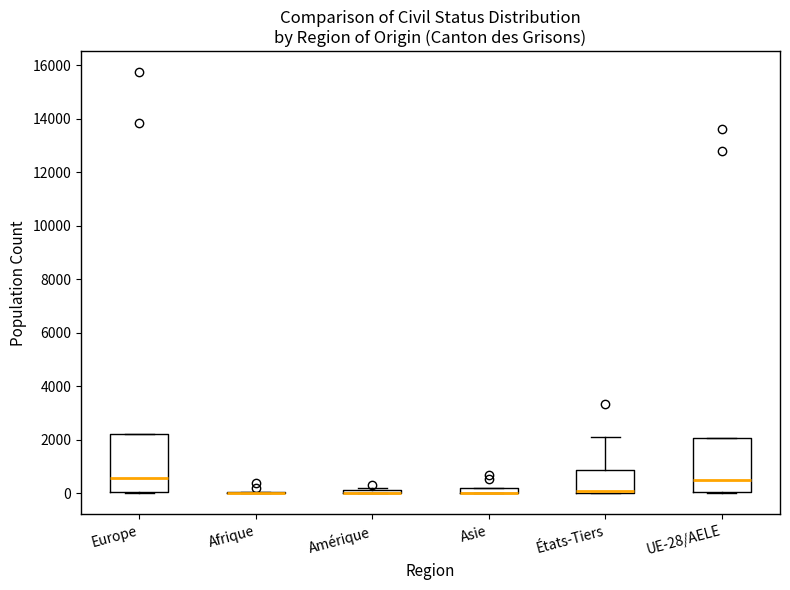

Where is the lower edge of the box for UE-28/AELE on the y-axis? The values are not printed on the chart, so give them approximately, as read against the axis.

0